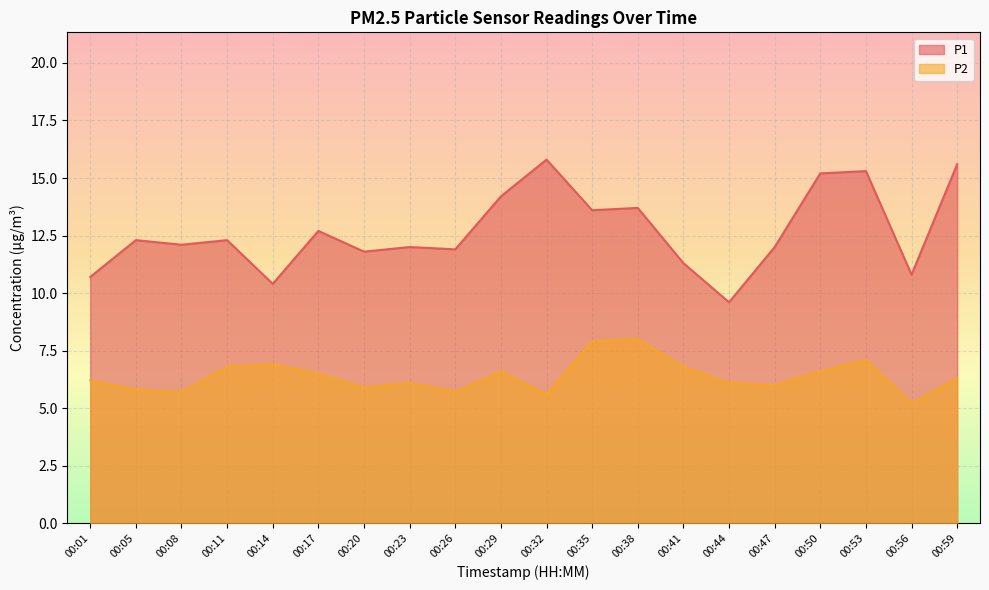

Reading left to right, what are all the values shown in this chart?

P1: 10.7	12.3	12.1	12.3	10.4	12.7	11.8	12.0	11.9	14.2	15.8	13.6	13.7	11.3	9.6	12.0	15.2	15.3	10.8	15.6
P2: 6.2	5.8	5.7	6.8	6.9	6.5	5.9	6.1	5.7	6.6	5.6	7.9	8.0	6.8	6.1	6.0	6.6	7.1	5.2	6.3